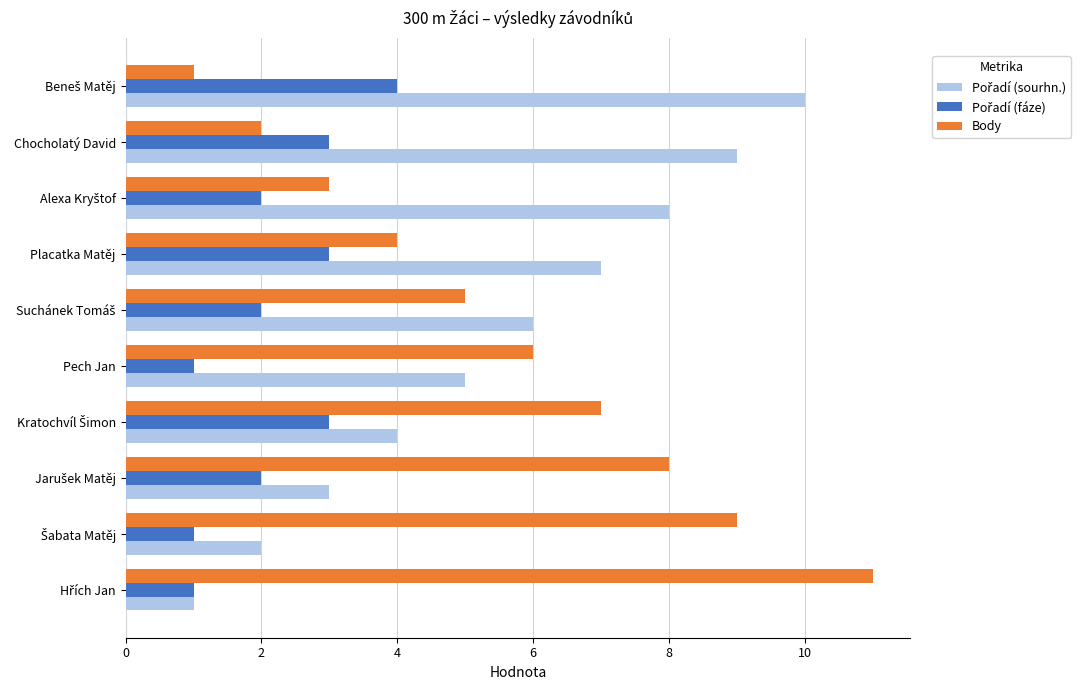

Which series has the widest spread of values?

Body